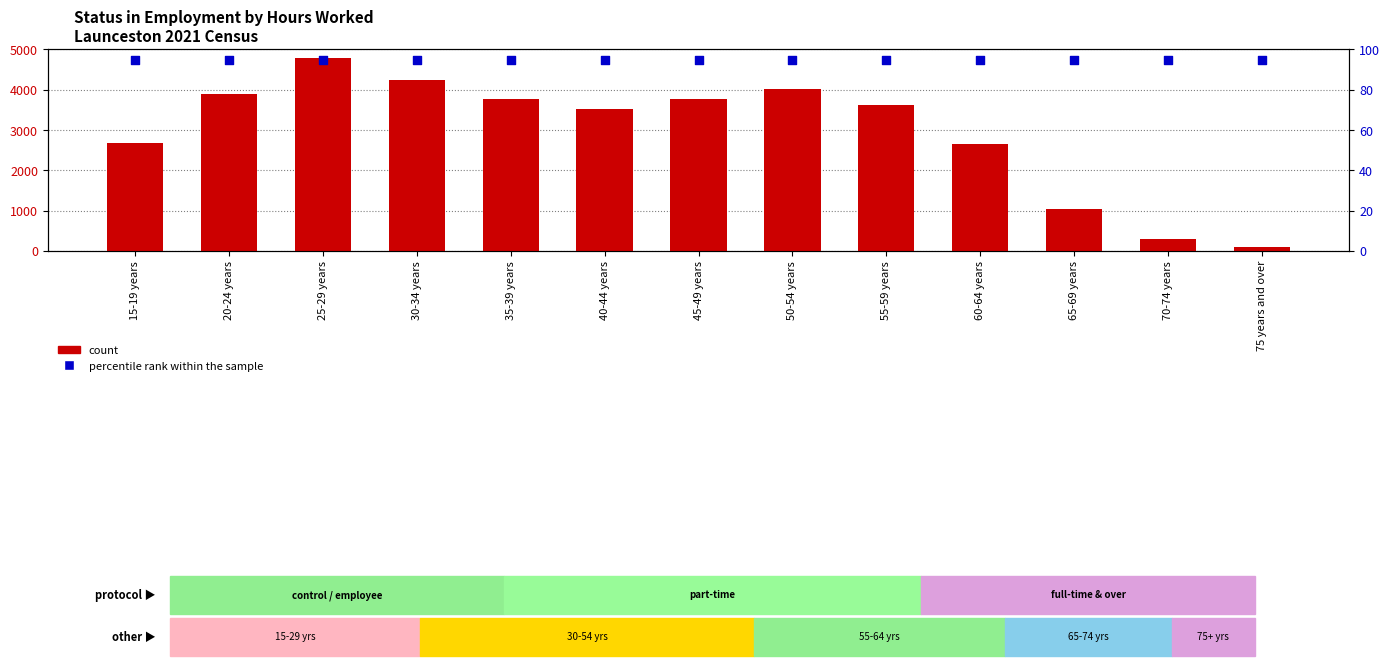

At how many categories does at least one series exceed 456?

11